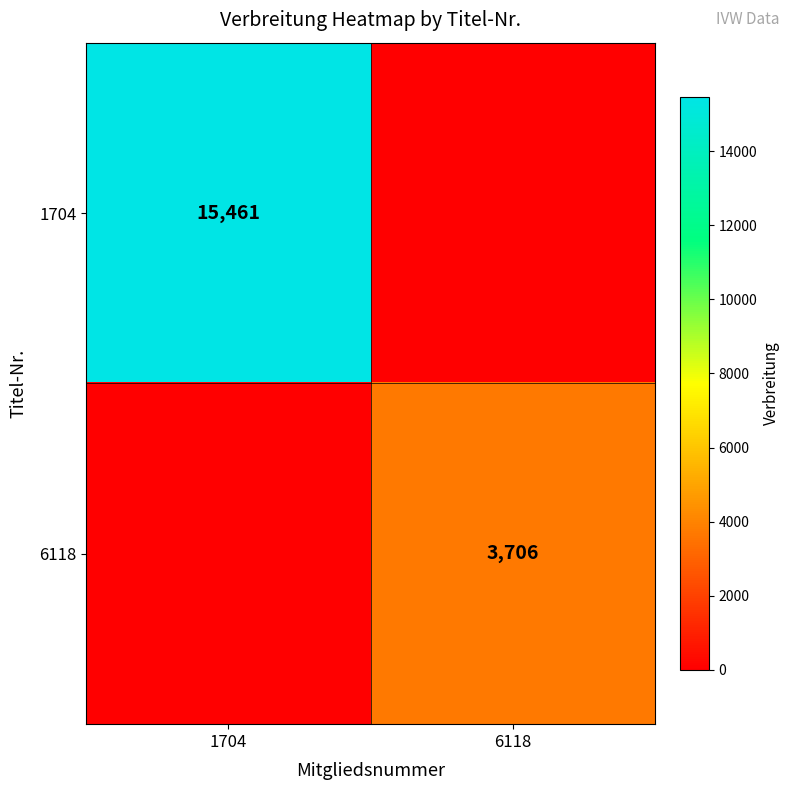

Is it true that 1704 equals 15461 at 1704?

True